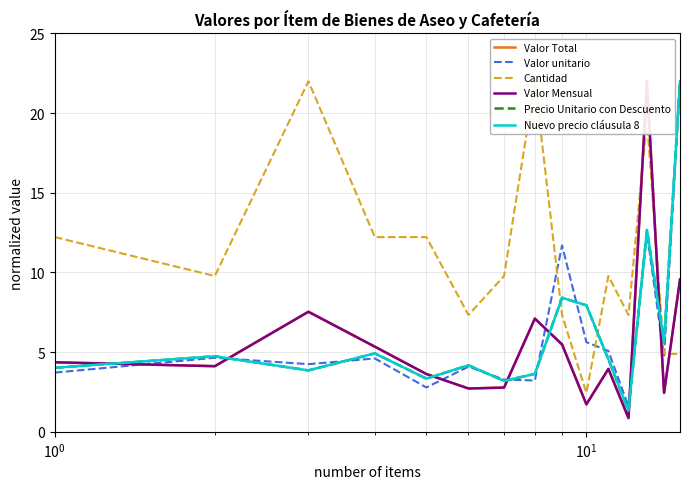

What is the sum of all Cantidad values?

163.8